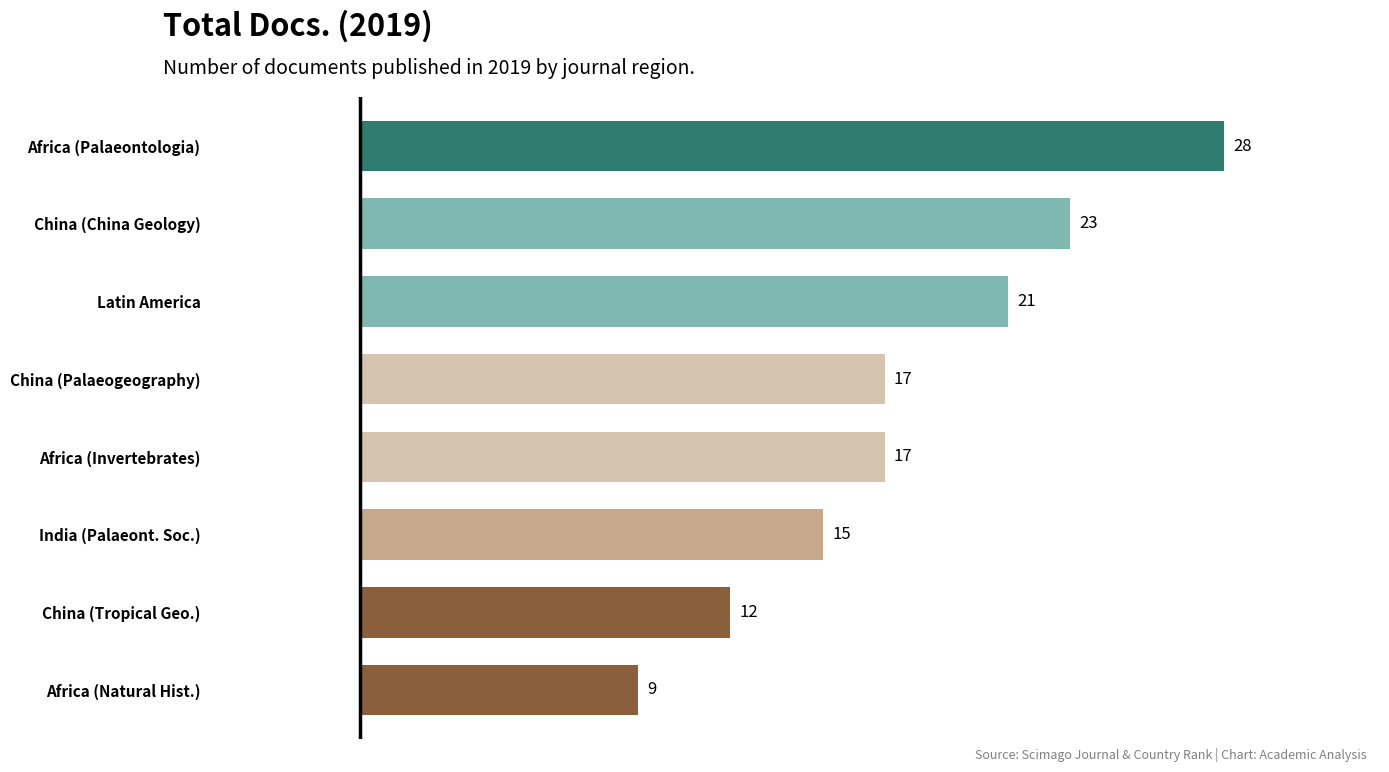

Approximately how many times larger is the value at Latin America compared to India (Palaeont. Soc.)?

1.4